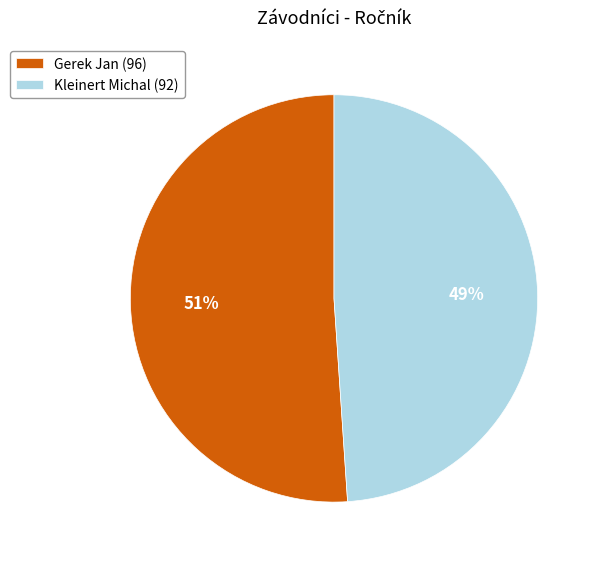

To the nearest percent, what is the average slice percentage?

50%